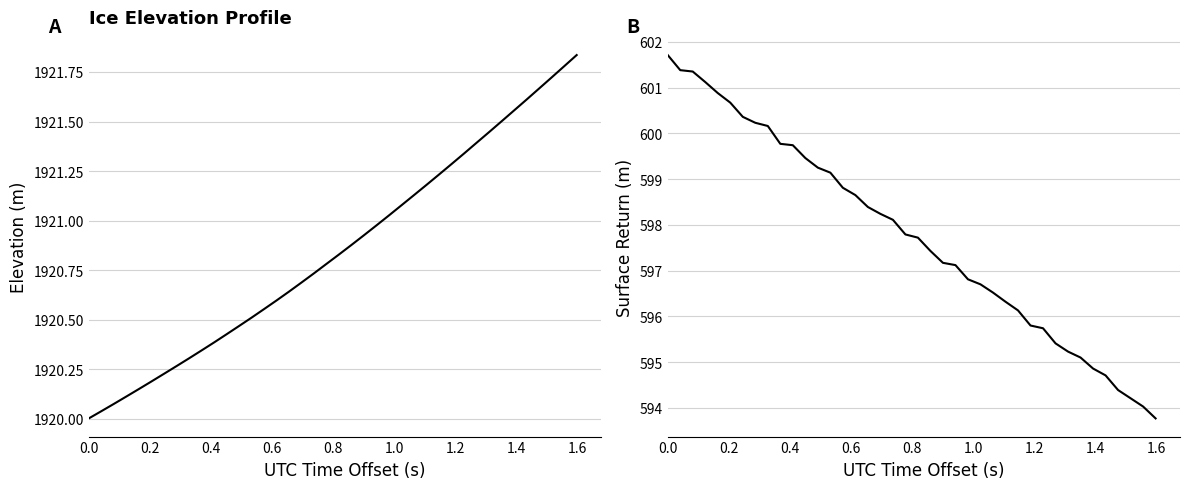

What is the value of the SURFACE point at the 30th from the left?

595.8